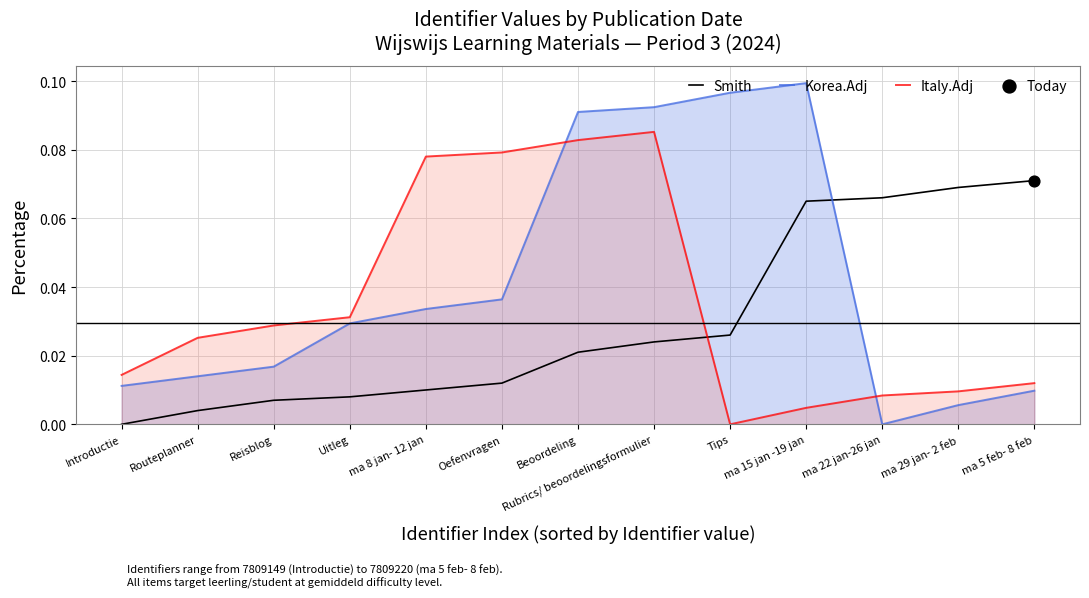

Is the value of Smith at ma 8 jan- 12 jan greater than the value of Italy.Adj at Reisblog?

No